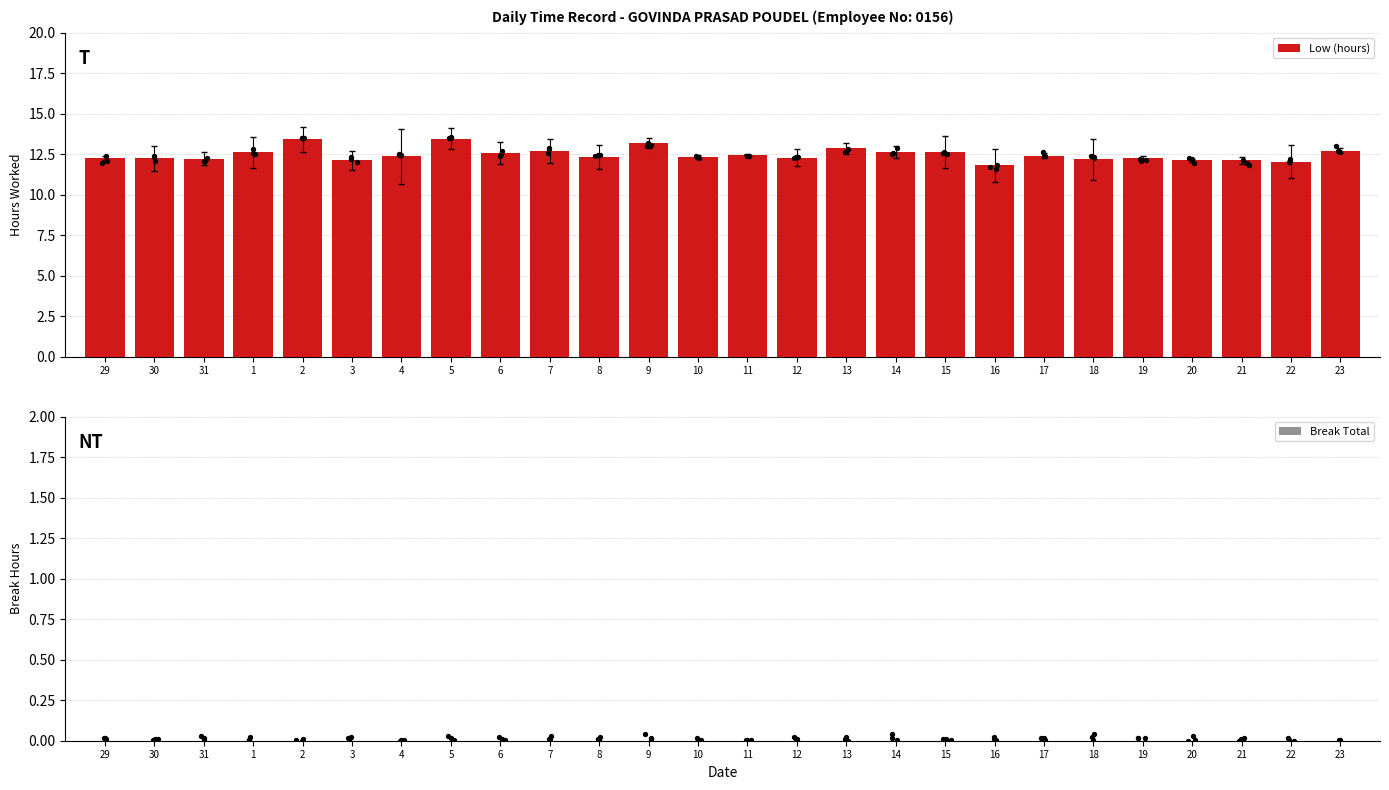

Which series has the widest spread of Y values?

Low (hours)